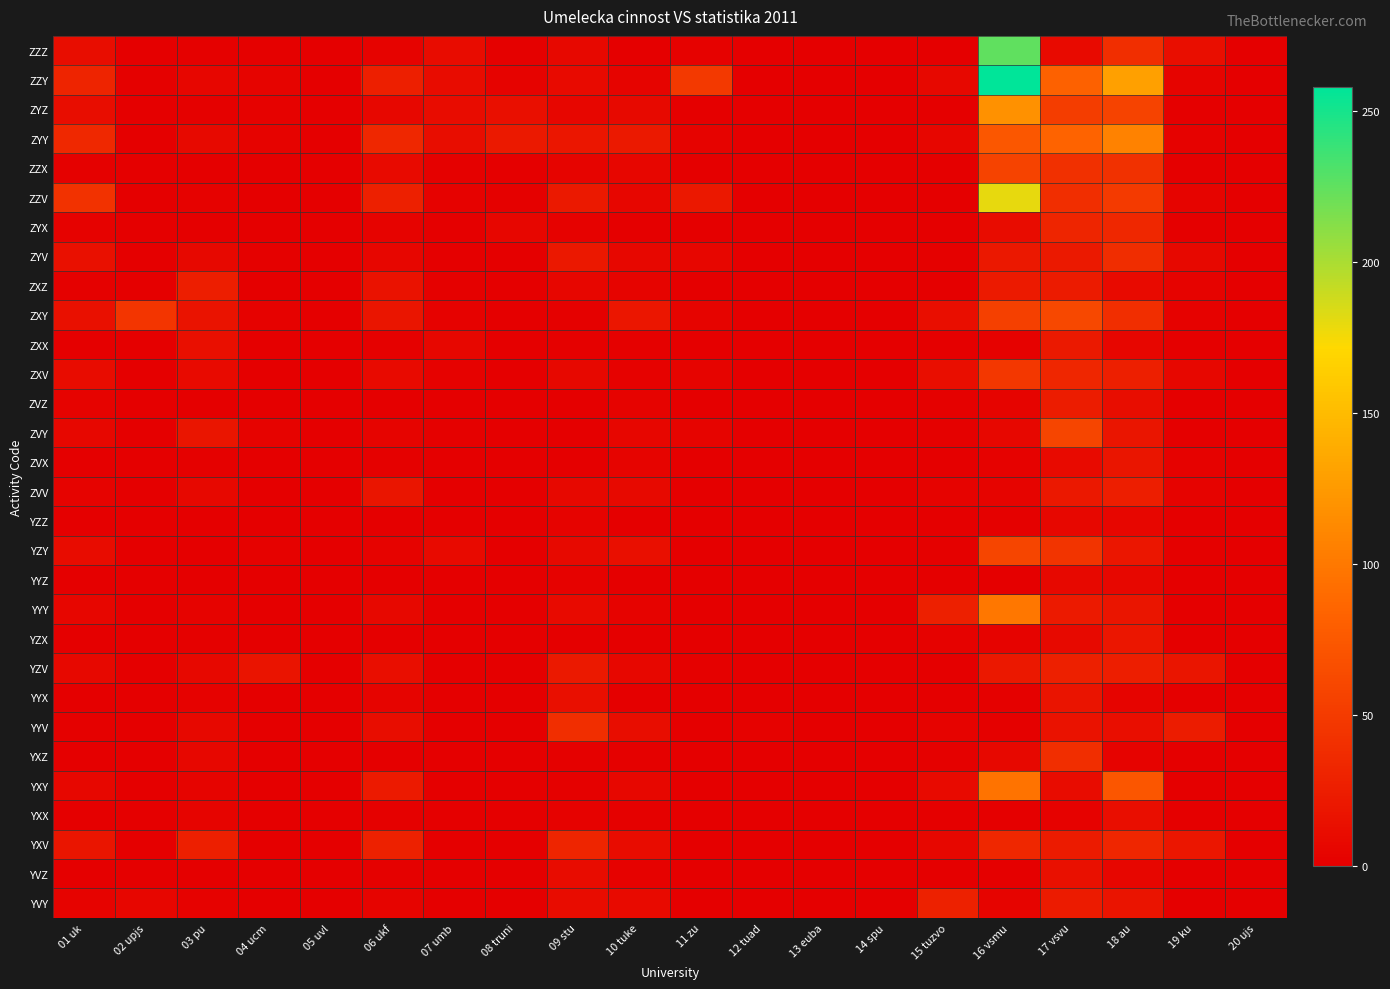

Which category has the lowest value across all series?

02 upjs